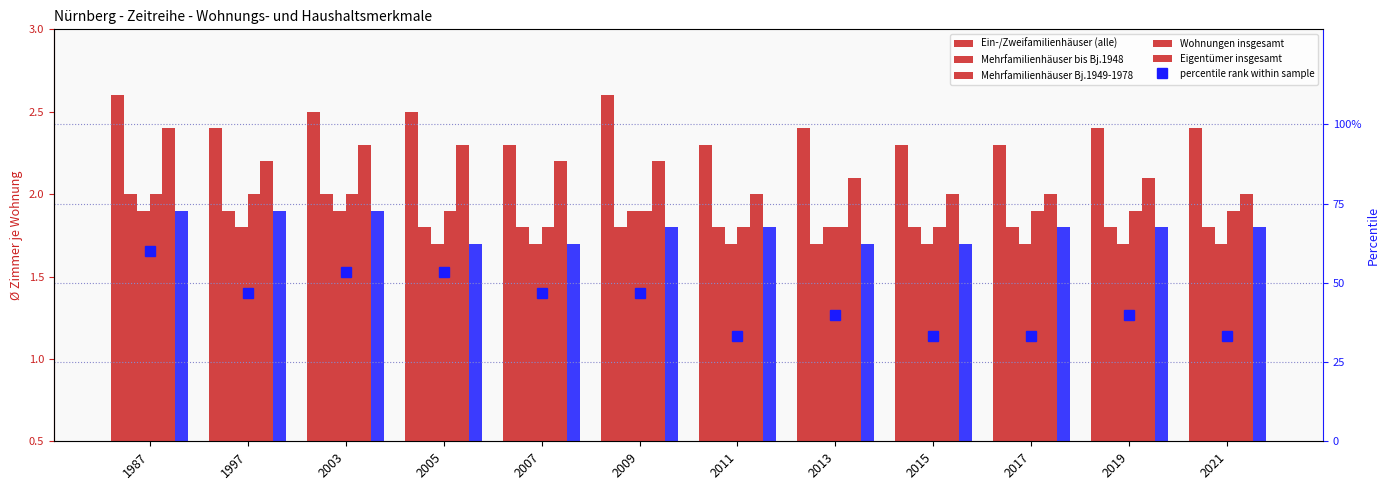

How many bars are there in total?

72